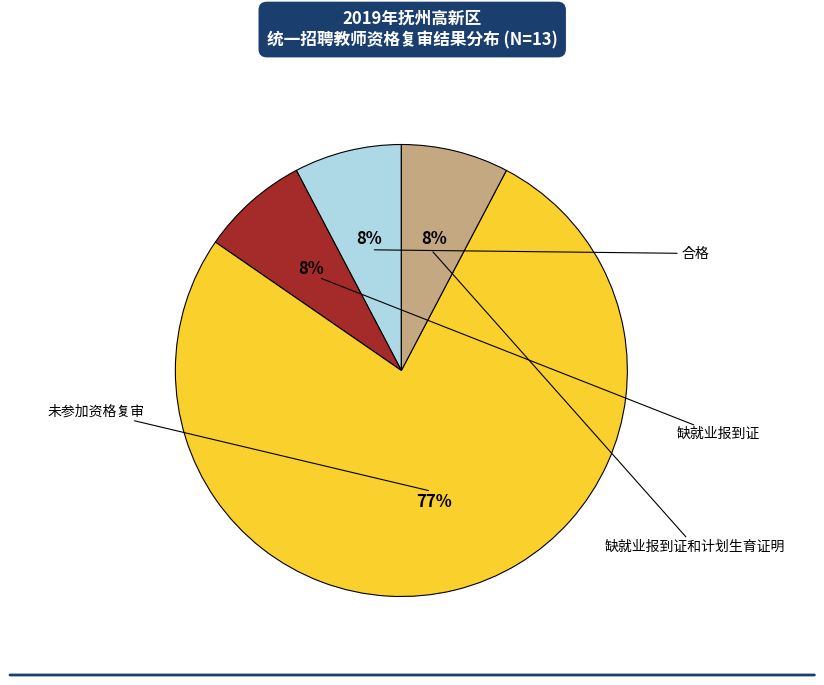

To the nearest percent, what is the average slice percentage?

25%